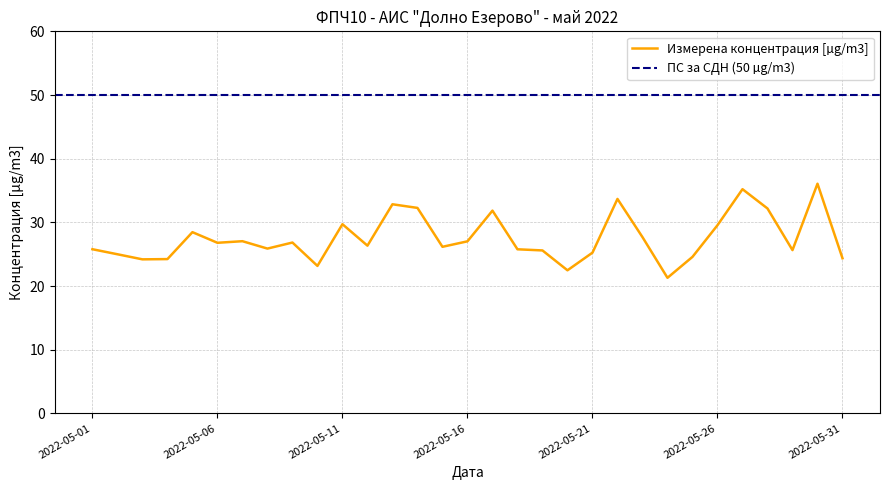

At which label is the value closest to 28?

2022-05-23